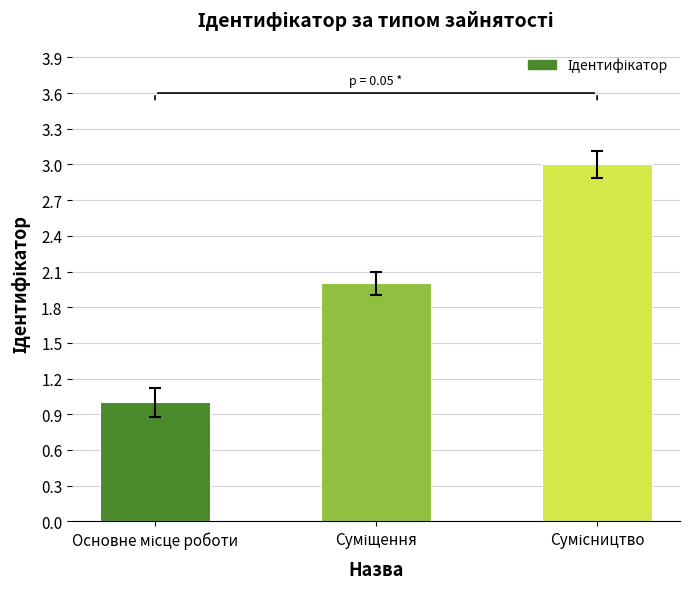

What is the greatest value displayed?

3